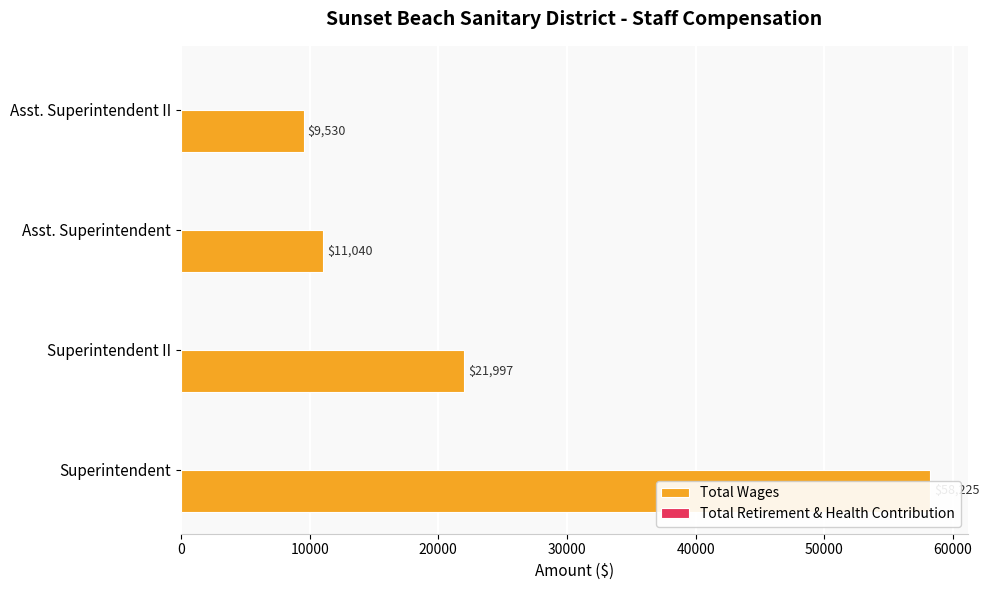

Are the bars grouped side by side (vs. stacked)?

Yes